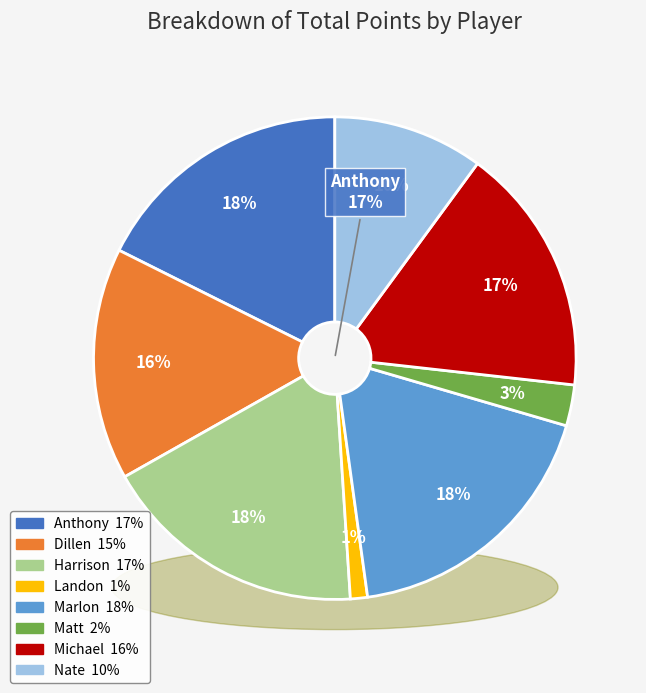

Does any single category account for the majority?

No